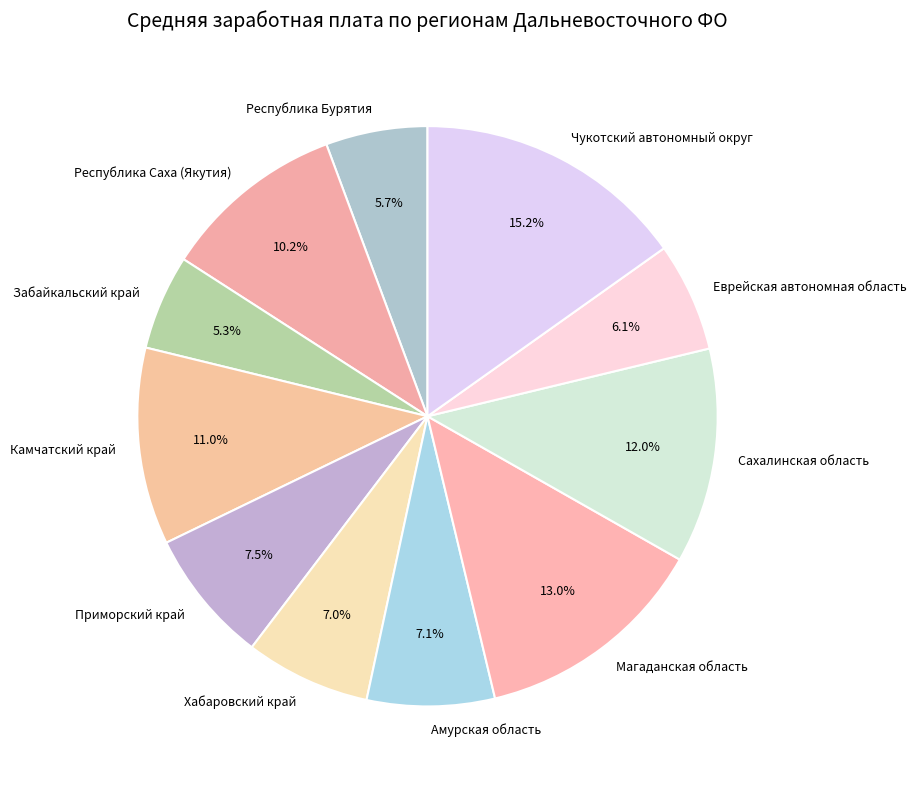

True or false: Республика Саха (Якутия) accounts for 1% of the total.

False